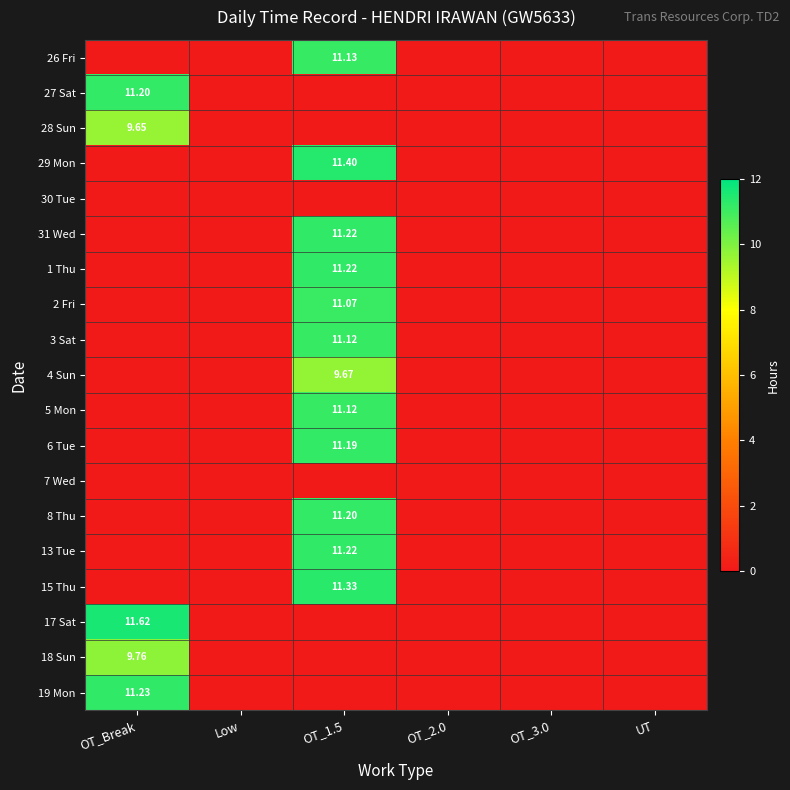

True or false: 1 Thu has a value of 5.8 at OT_2.0.

False